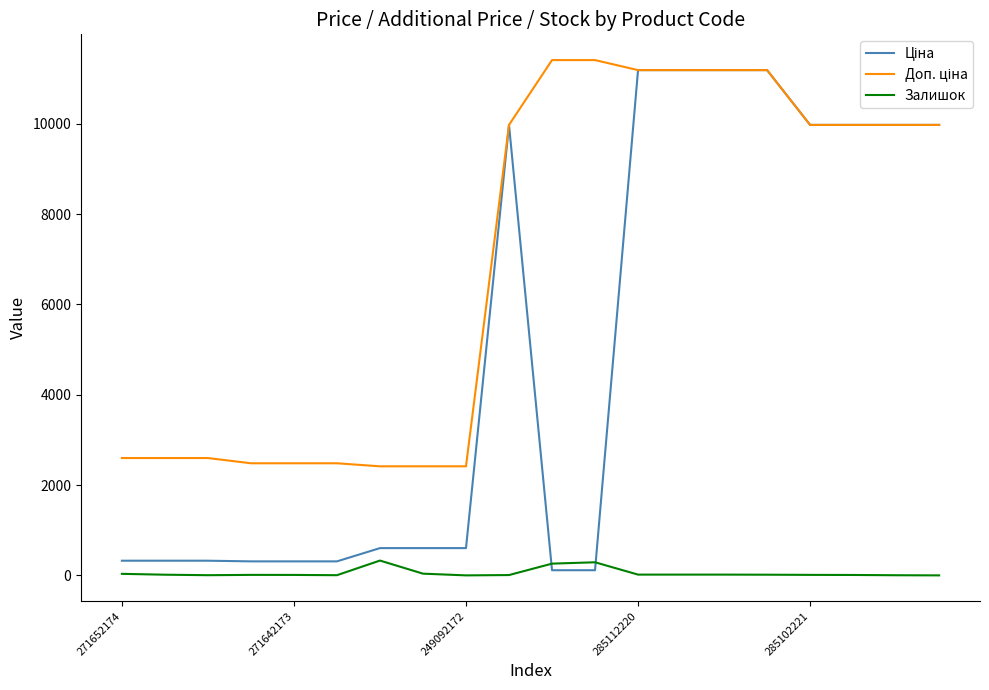

What is the maximum value for Залишок?

328.0